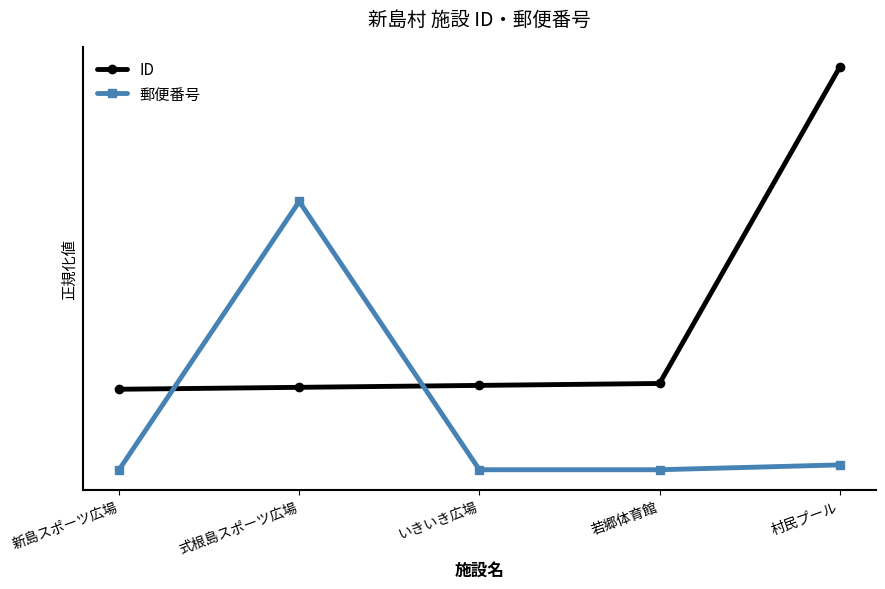

What are all the series names shown in the legend?

ID, 郵便番号